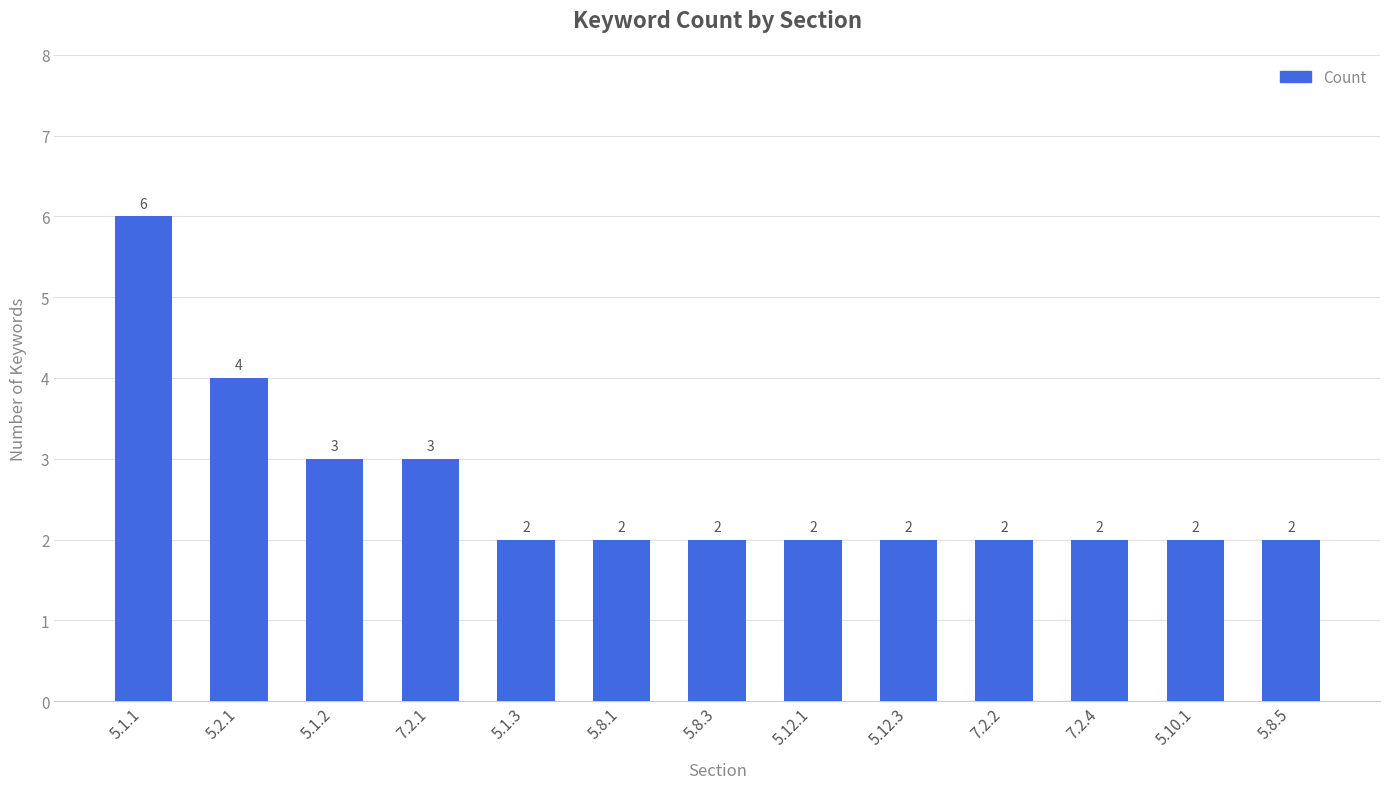

Reading left to right, list all the values displayed in this chart.

6	4	3	3	2	2	2	2	2	2	2	2	2